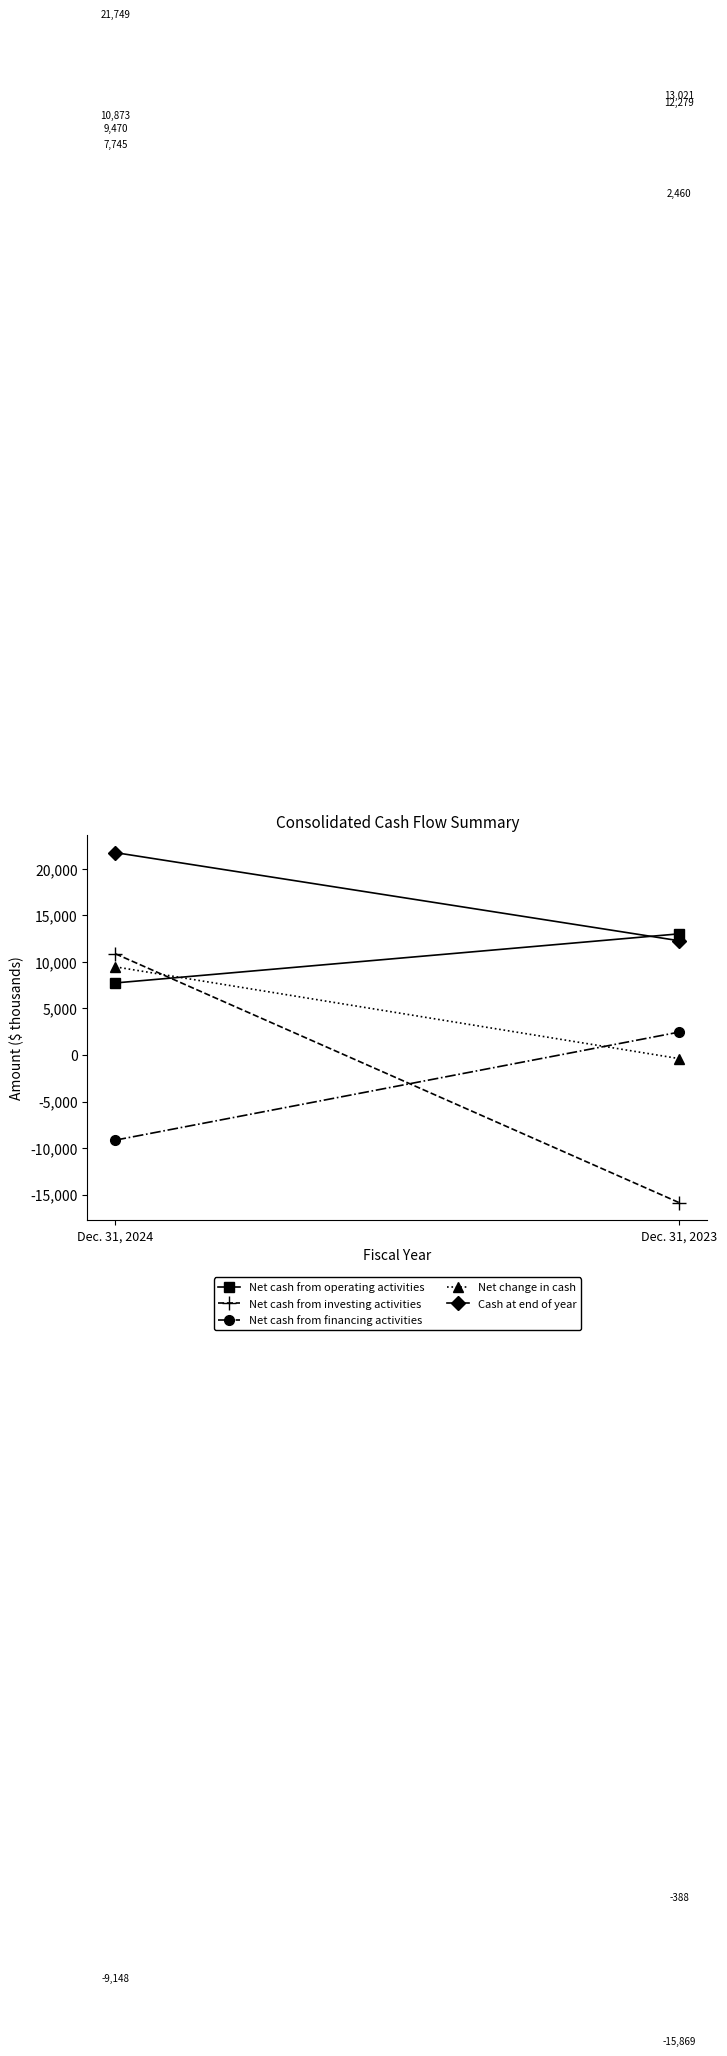

Between Dec. 31, 2023 and Dec. 31, 2024, which is larger?

Dec. 31, 2023